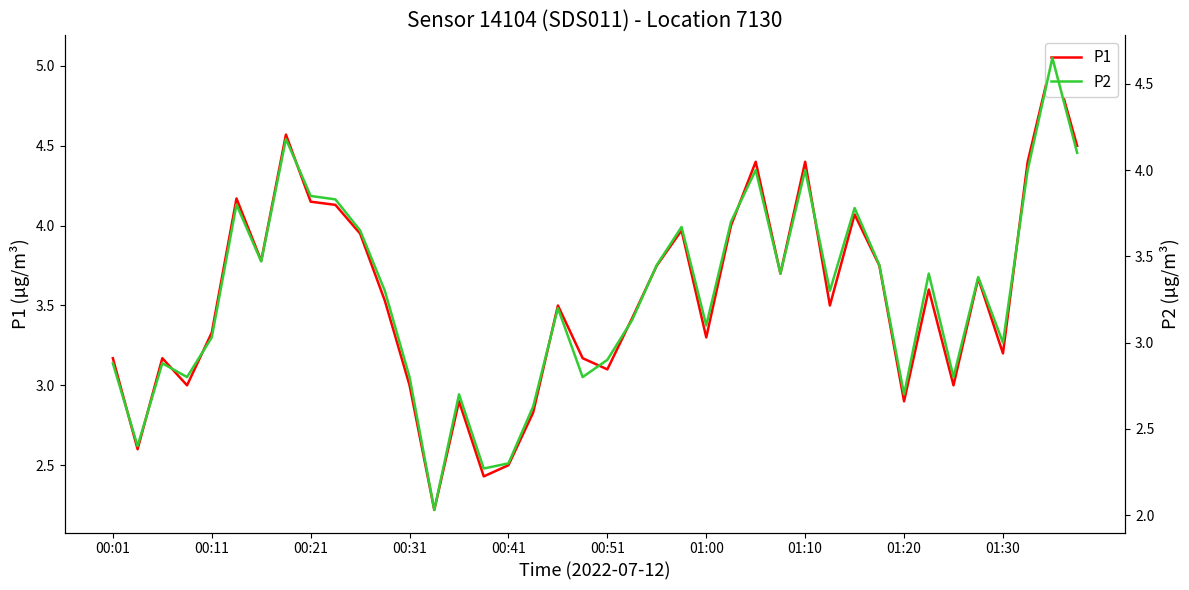

Between 18 and 35, which series saw the biggest shift?

P2